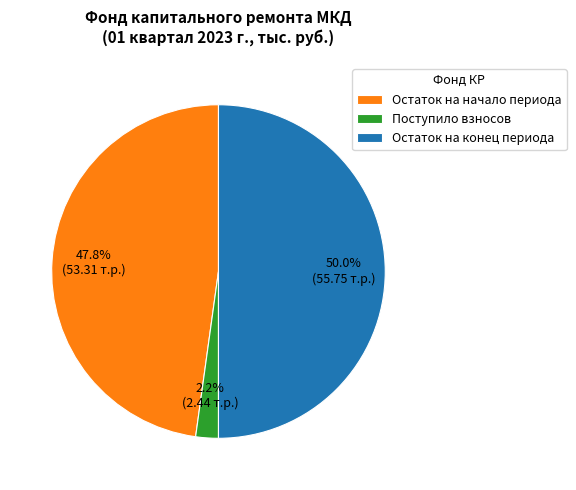

Rank the categories by value from highest to lowest.

Остаток на конец периода, Остаток на начало периода, Поступило взносов